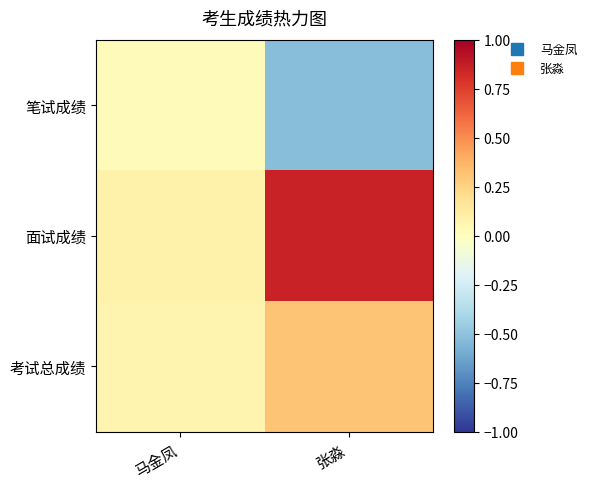

How many distinct data groups are displayed?

3